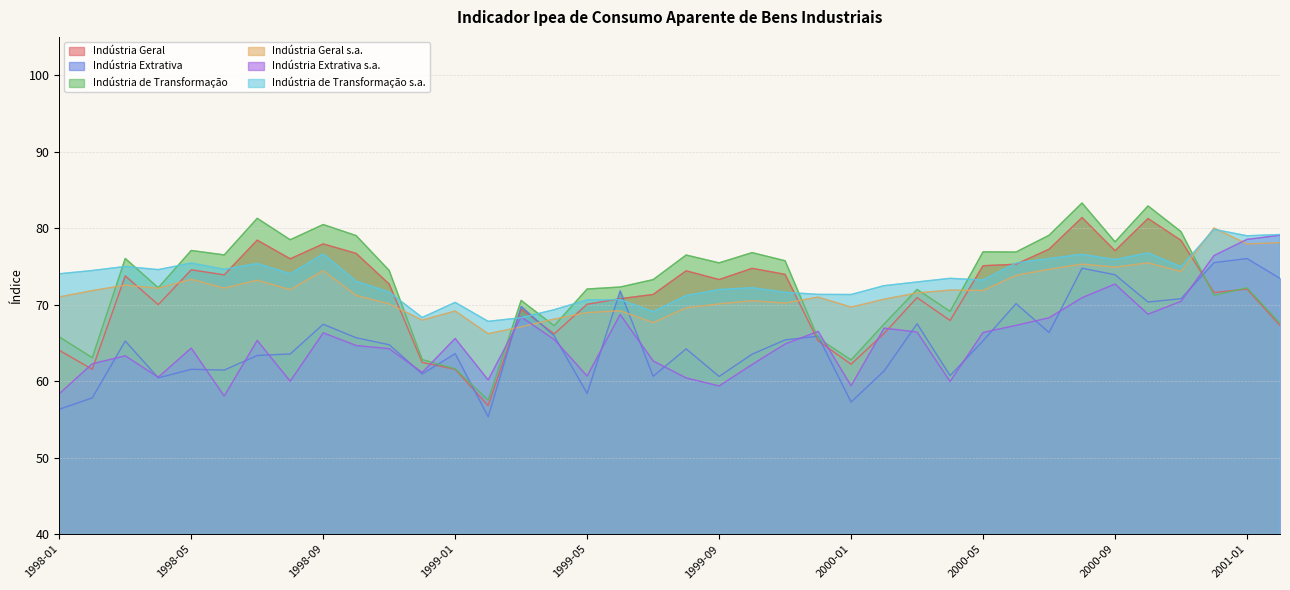

What is the minimum value for Indústria de Transformação?

57.5